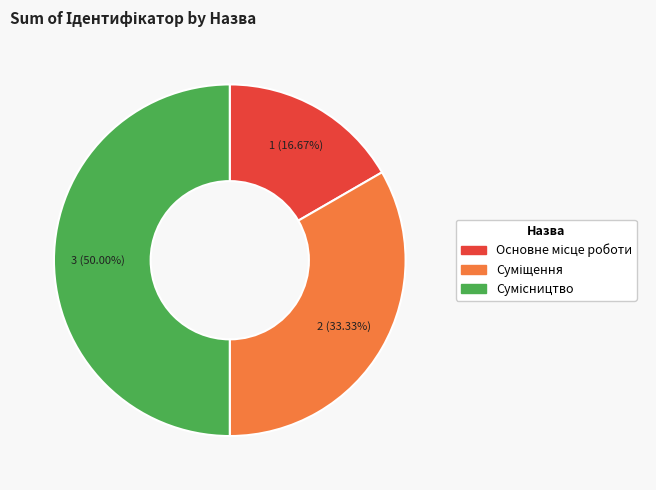

How many segments does this pie chart have?

3